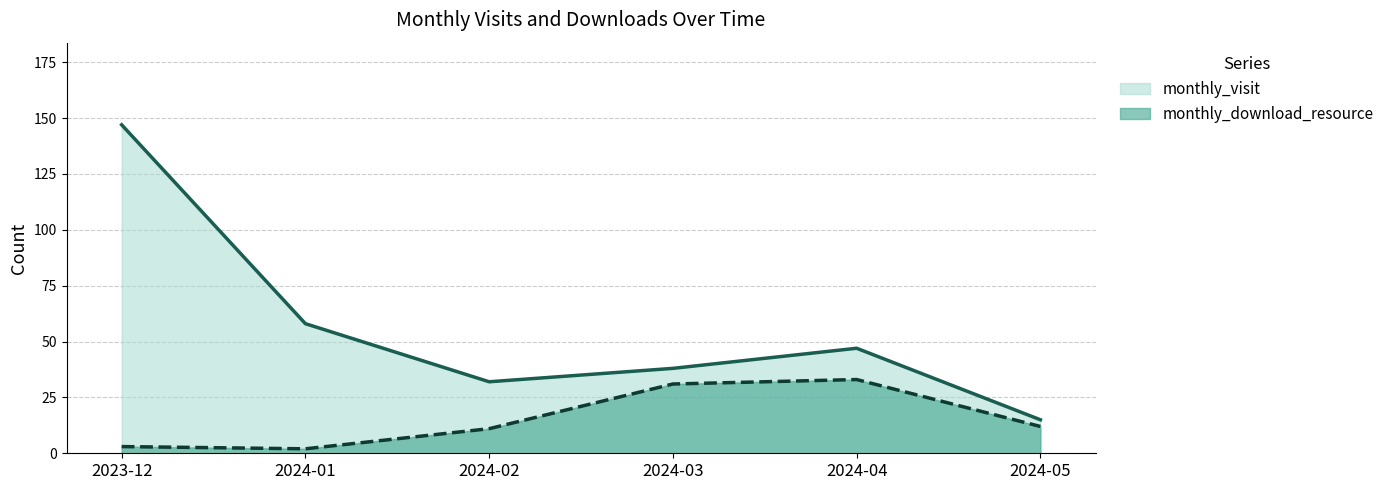

Which has a higher value, 2024-05 or 2024-01?

2024-01